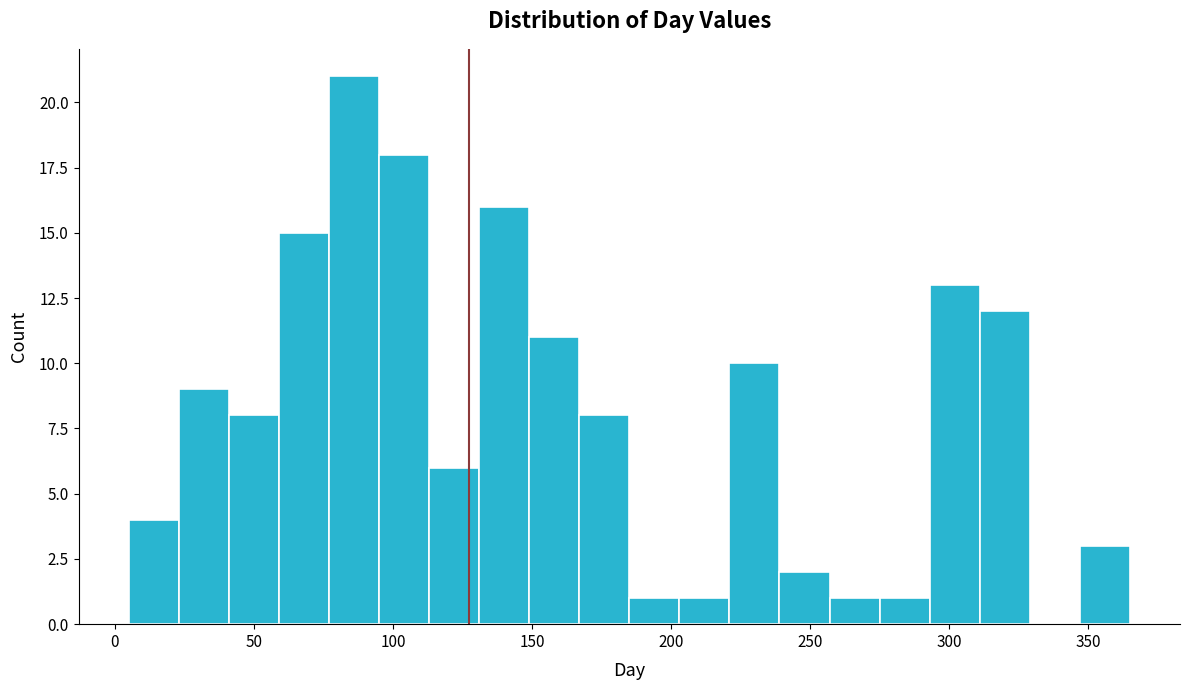

Read against the x-axis, roughly where is the centre of the tallest bar?

85